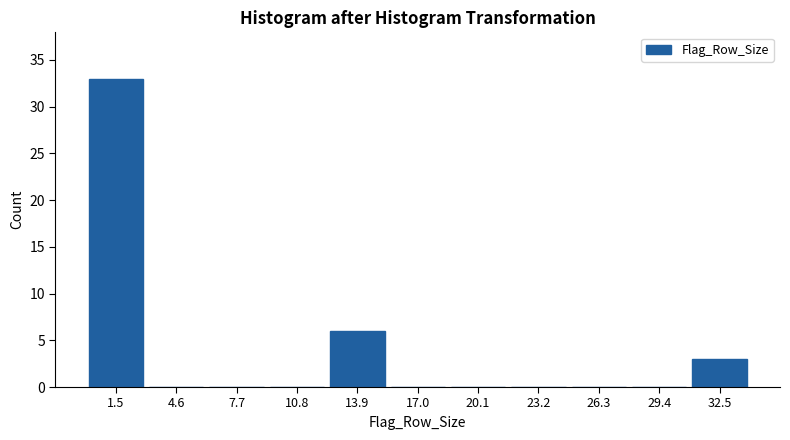

Reading left to right, list every bar in this chart as the range it spans on the x-axis followed by its height. Neither the bar edges nor the heights are printed on the chart, so give them approximately, as read against the axes.

0.0 to 3.0: 33
3.0 to 6.0: 0
6.0 to 9.5: 0
9.5 to 12.5: 0
12.5 to 15.5: 6
15.5 to 18.5: 0
18.5 to 21.5: 0
21.5 to 24.5: 0
24.5 to 28.0: 0
28.0 to 31.0: 0
31.0 to 34.0: 3